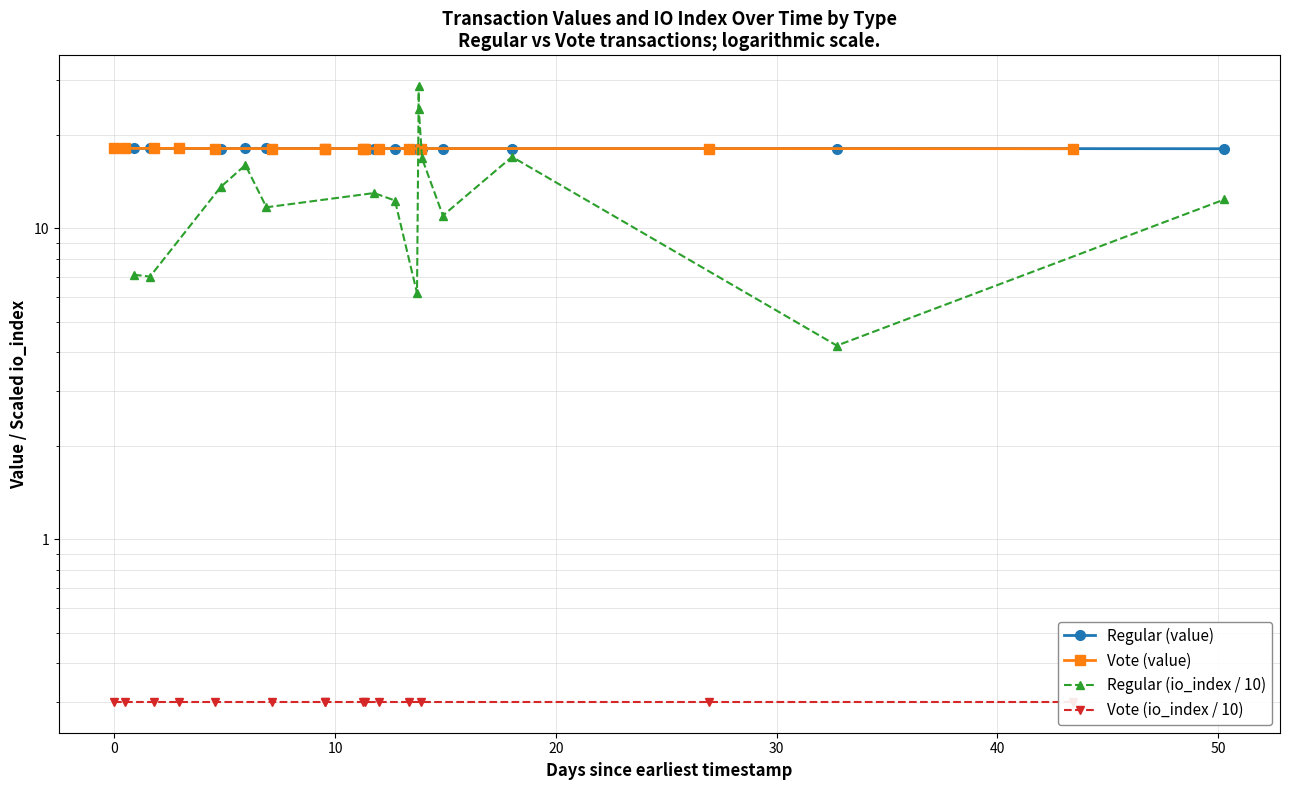

True or false: Regular (io_index / 10) has a value of 17.3 at 11.

False